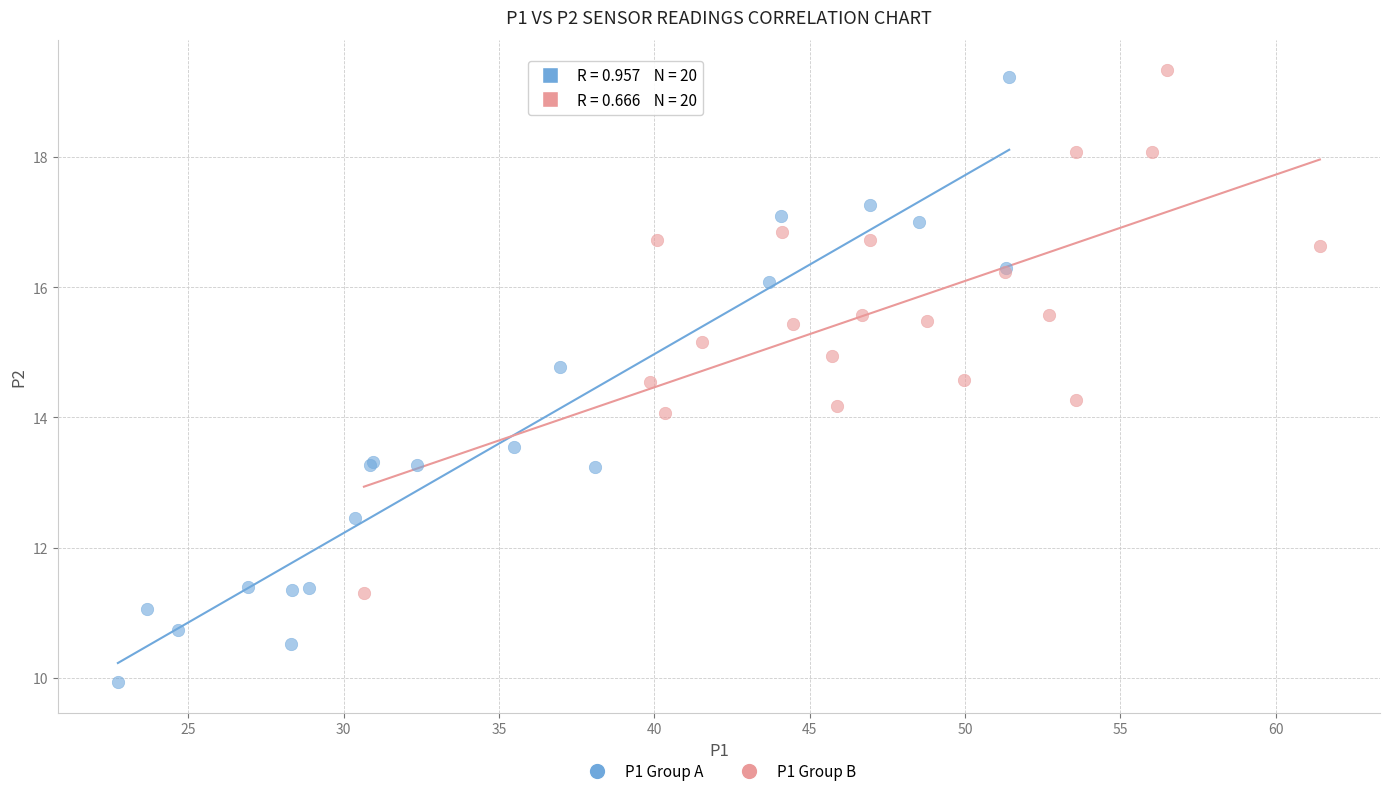

Which series has the widest spread of Y values?

P1 Group A